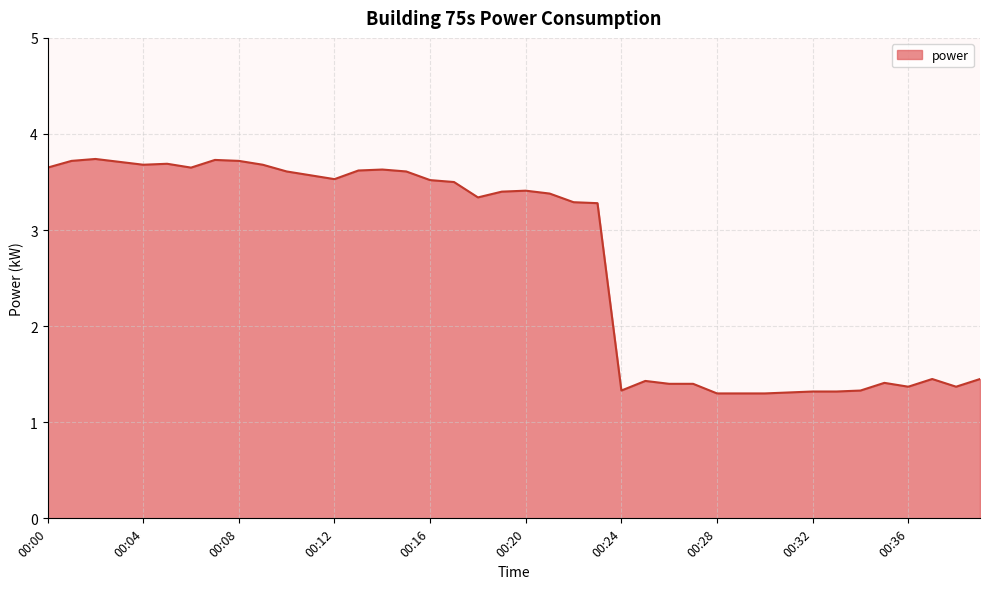

Count the values in the range 1 to 3.

16